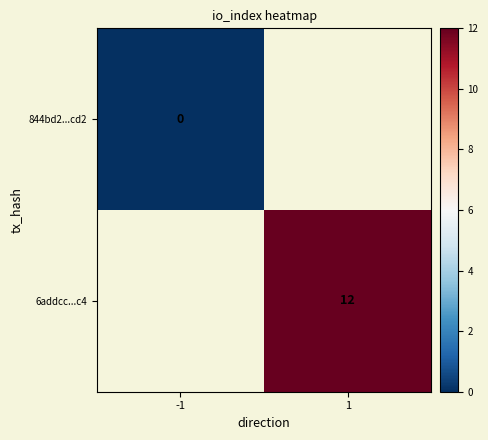

True or false: 6addcc...c4 has a value of 12 at 1.

True